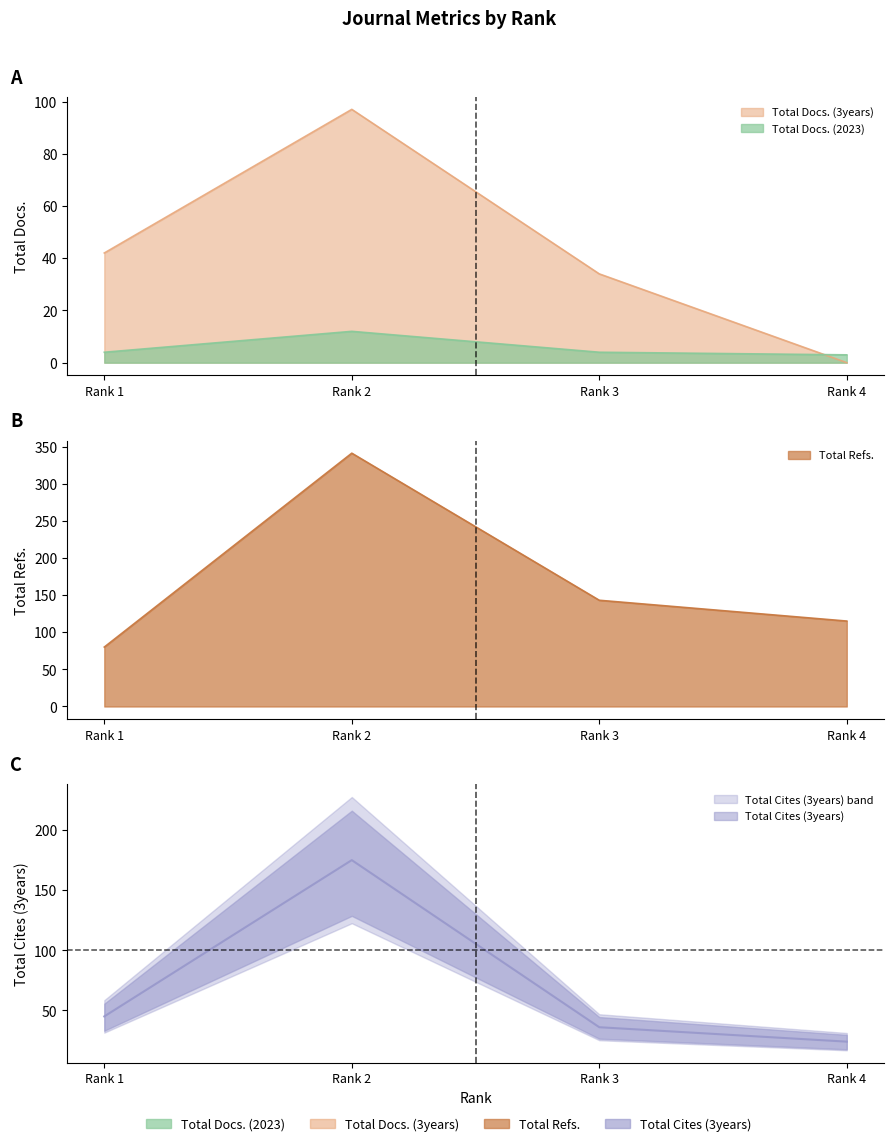

What is the total value across all series at Rank 4?

142